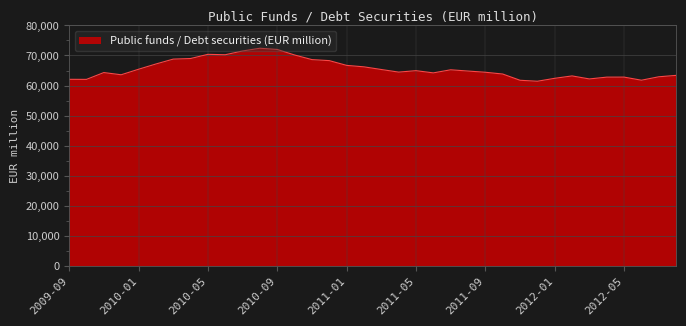

What is the difference between the maximum and minimum values?

10983